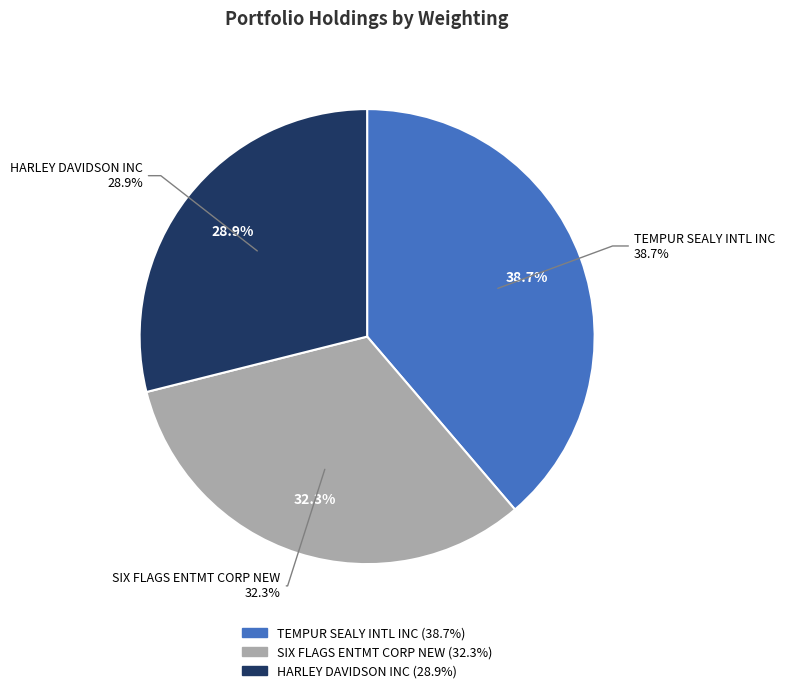

Approximately how many times larger is the value at SIX FLAGS ENTMT CORP NEW compared to TEMPUR SEALY INTL INC?

0.8